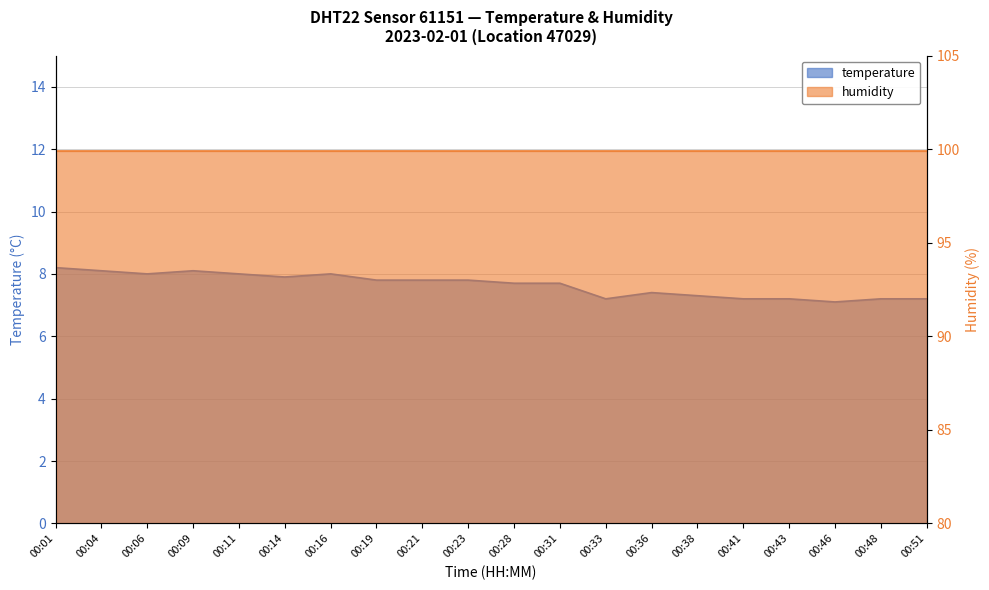

Reading left to right, list all the values displayed in this chart.

8.2	8.1	8.0	8.1	8.0	7.9	8.0	7.8	7.8	7.8	7.7	7.7	7.2	7.4	7.3	7.2	7.2	7.1	7.2	7.2